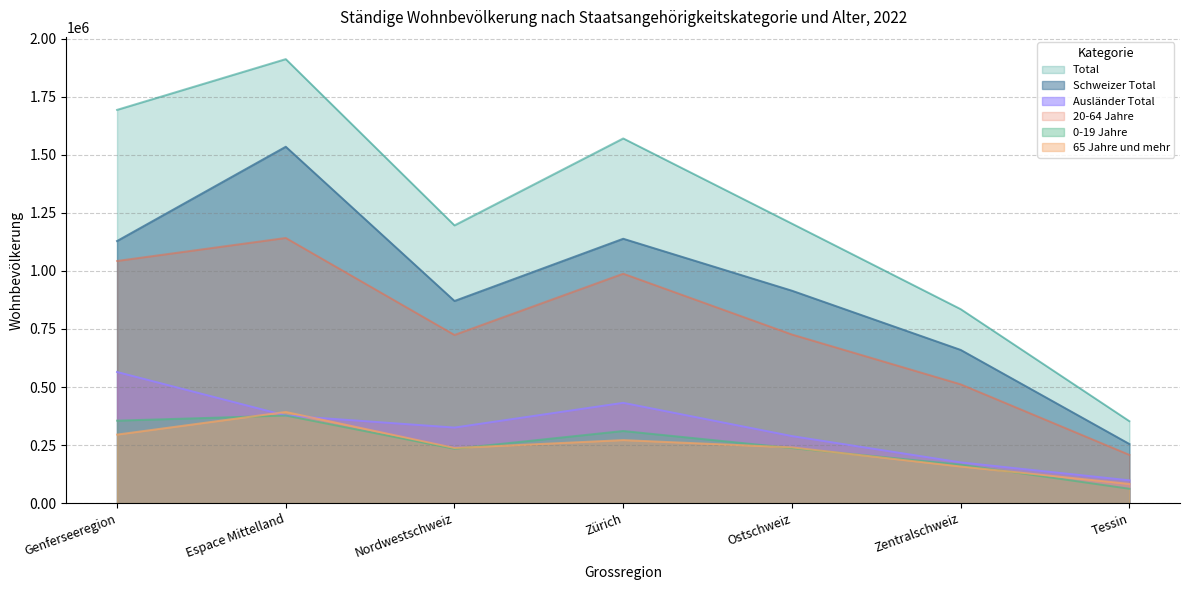

What is the value of the 0-19 Jahre point at the 6th from the left?

165743